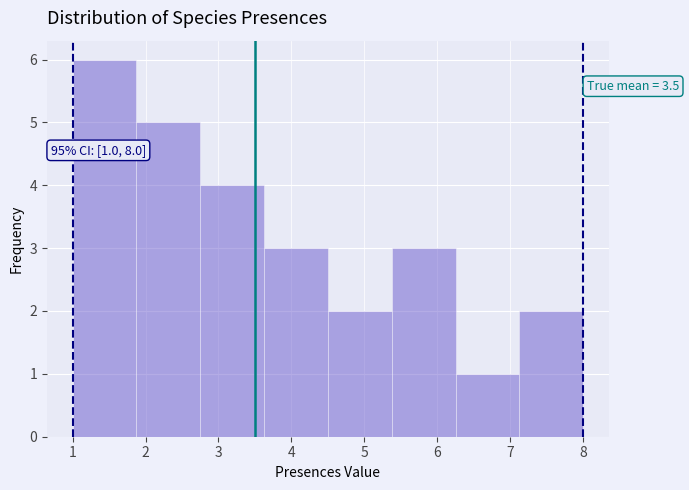

Over which range of the x-axis is the bar tallest?

1.0 to 1.9